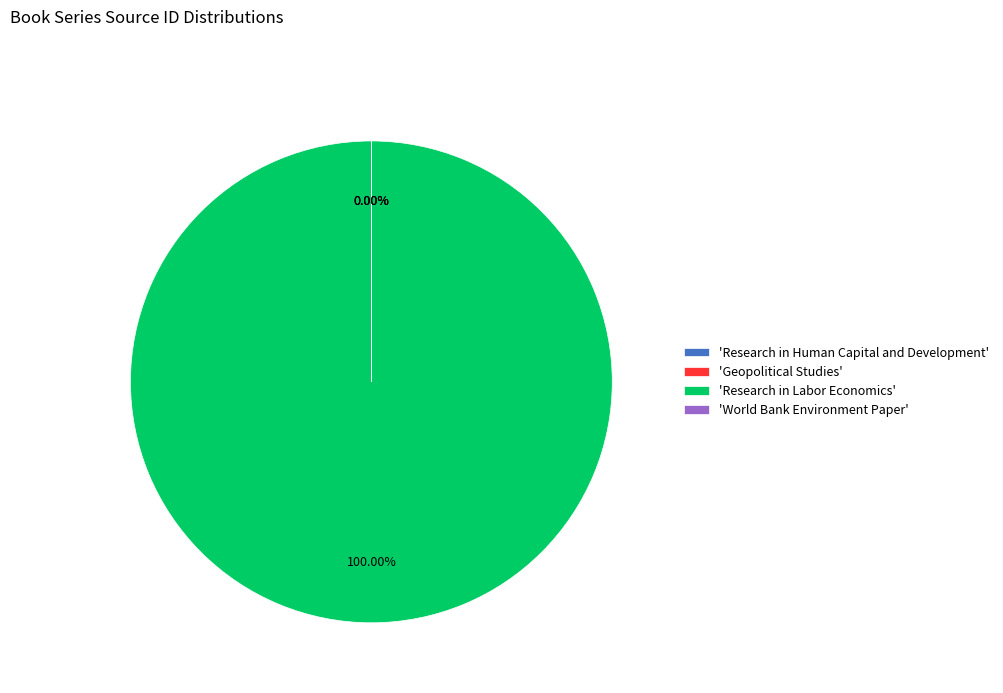

How many slices are in this pie chart?

4